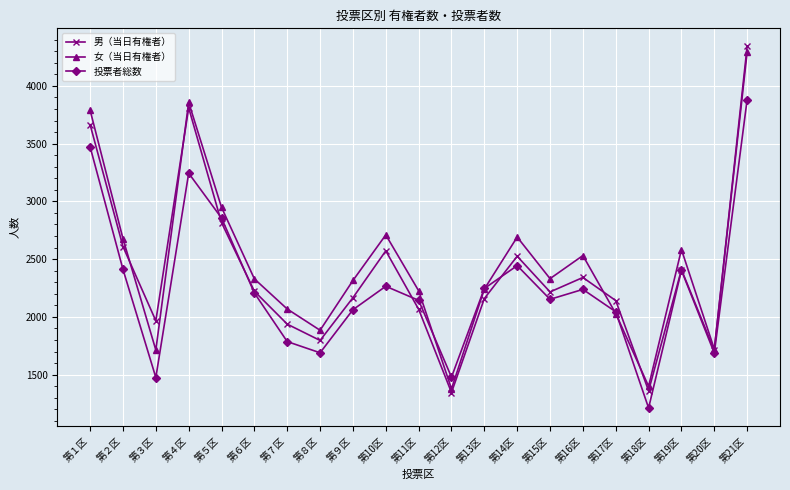

Rank the series by their maximum value, from highest to lowest.

男（当日有権者）, 女（当日有権者）, 投票者総数